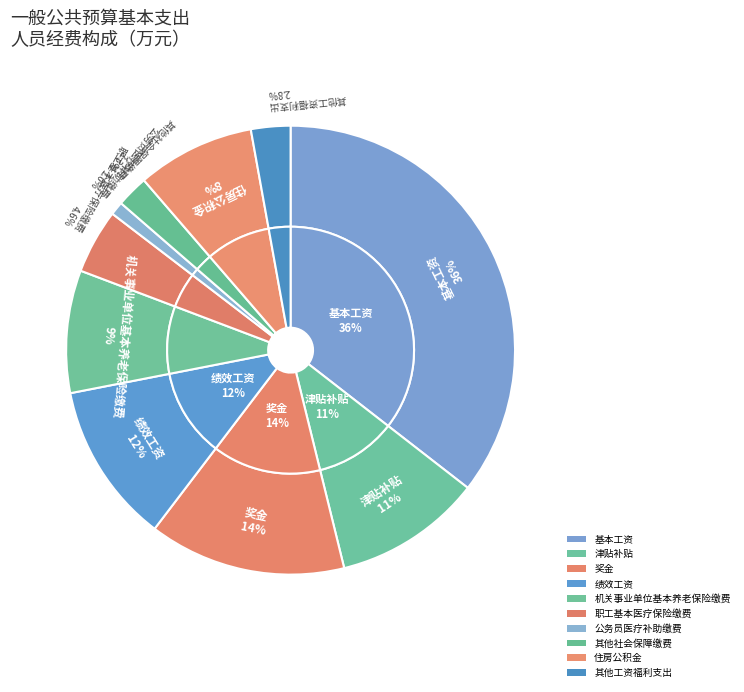

Count the number of slices in the pie.

10